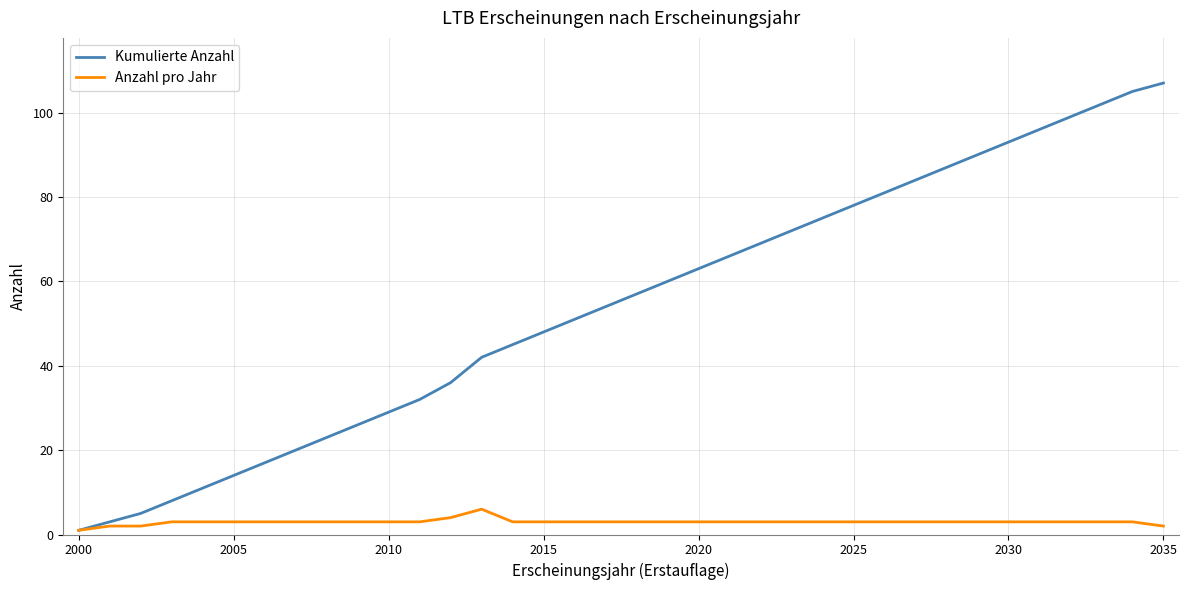

How many lines are shown in the chart?

2